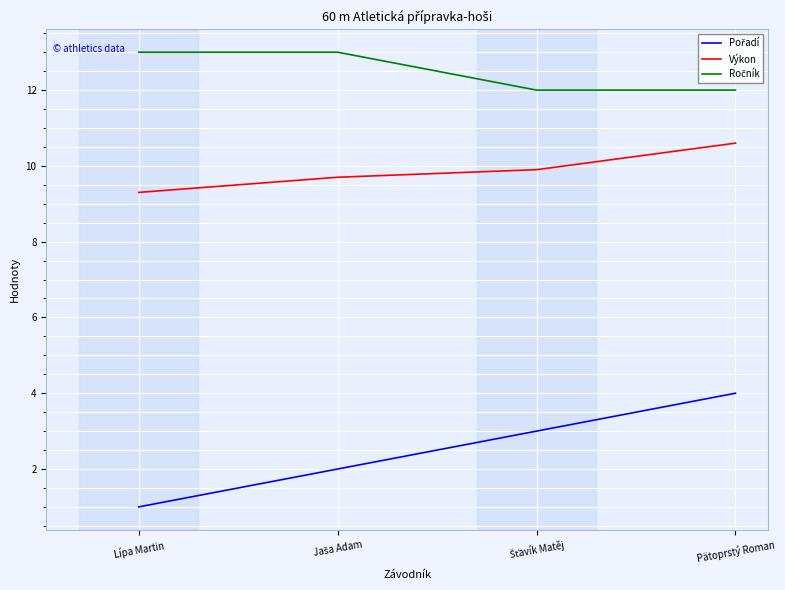

Which category has the highest value in the Výkon series?

Pätoprstý Roman